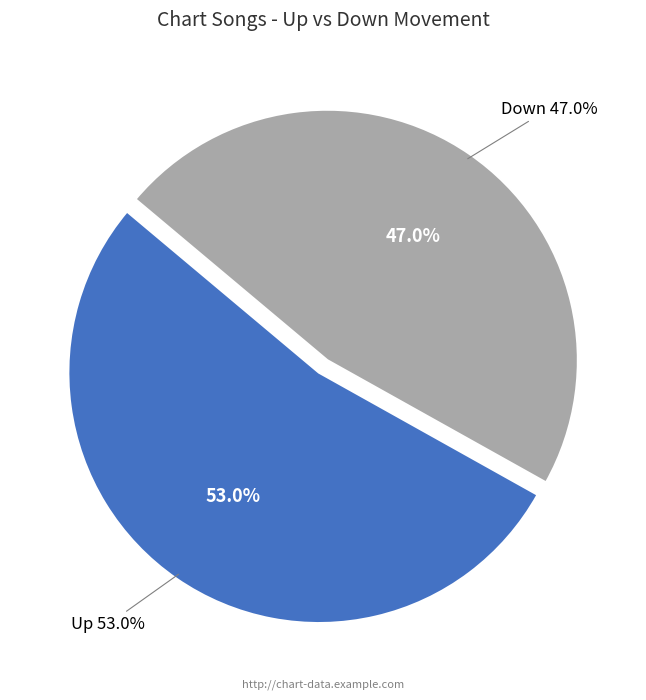

Is up the majority of the pie?

Yes